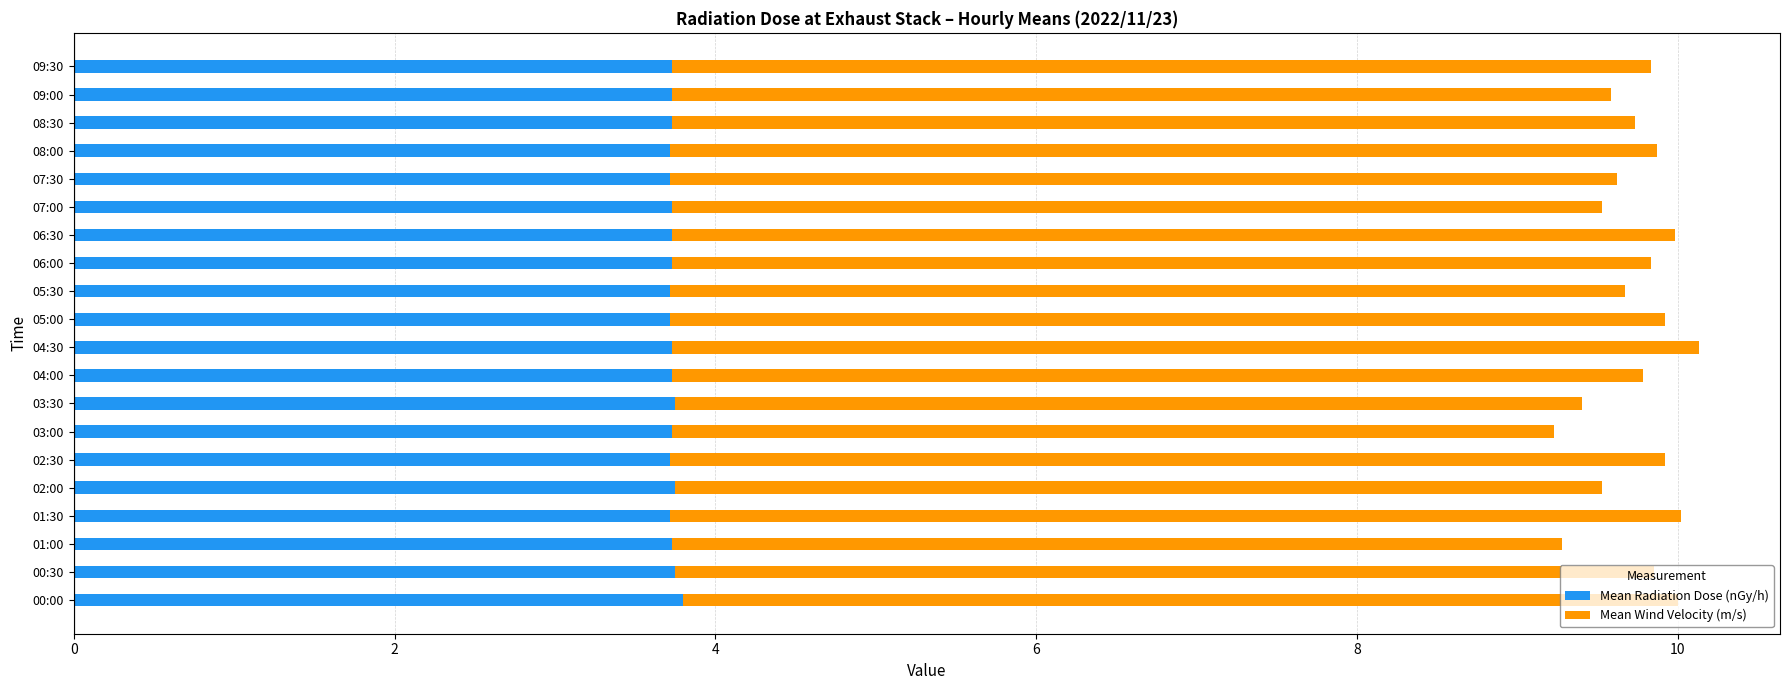

The value of Mean Radiation Dose (nGy/h) at 02:00 is 5.9. True or false?

False